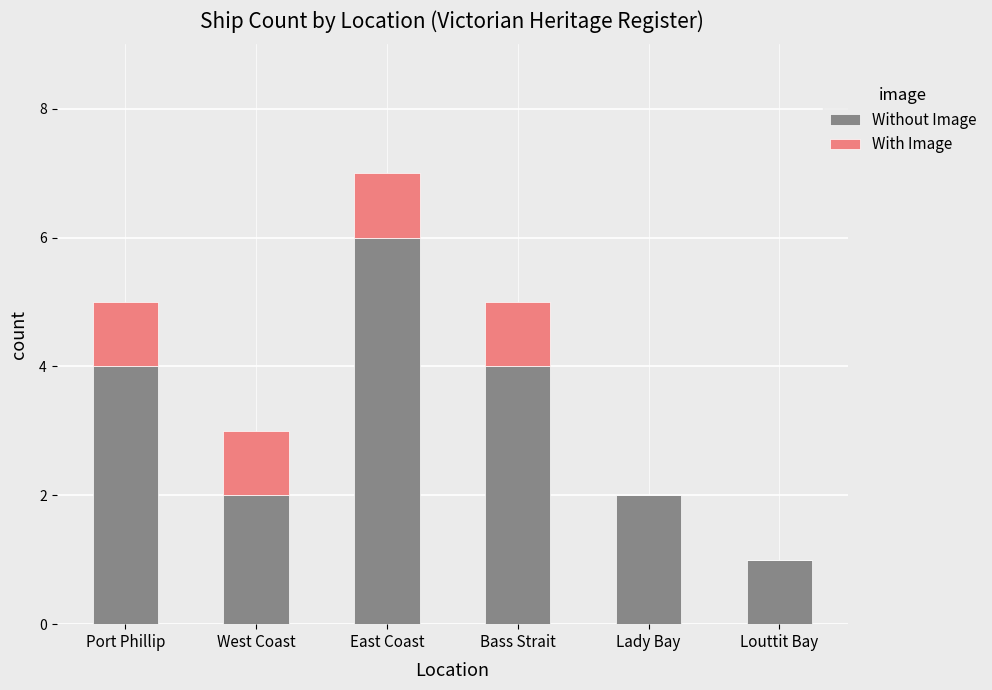

What is the sum of all Without Image values?

19